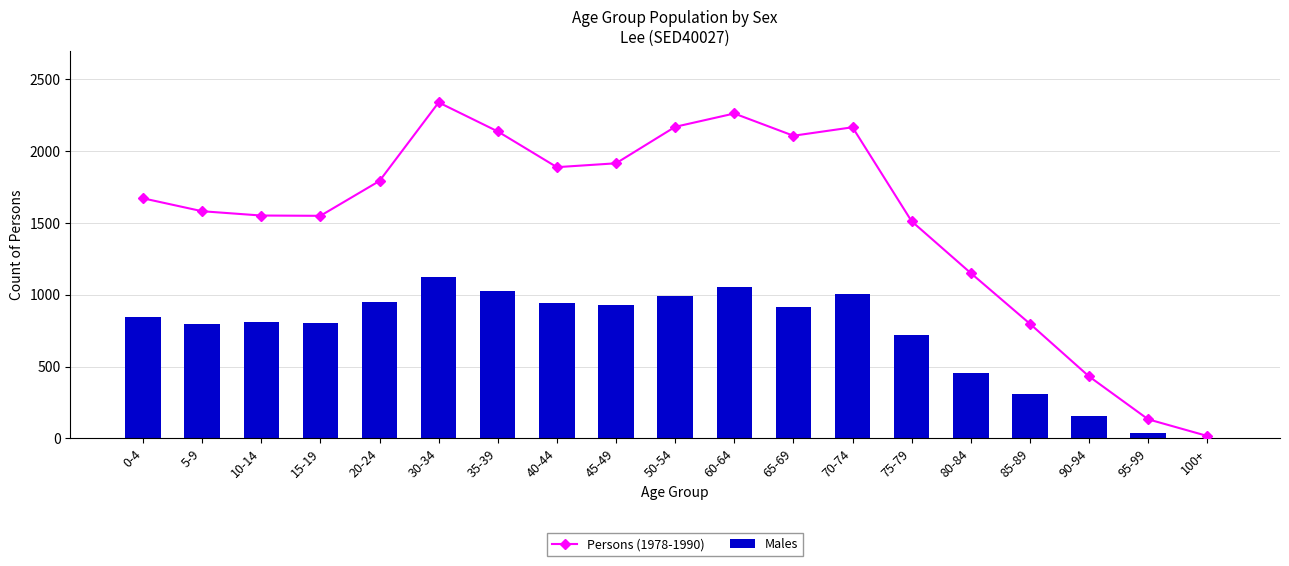

How many data points in Males are above 845?

9